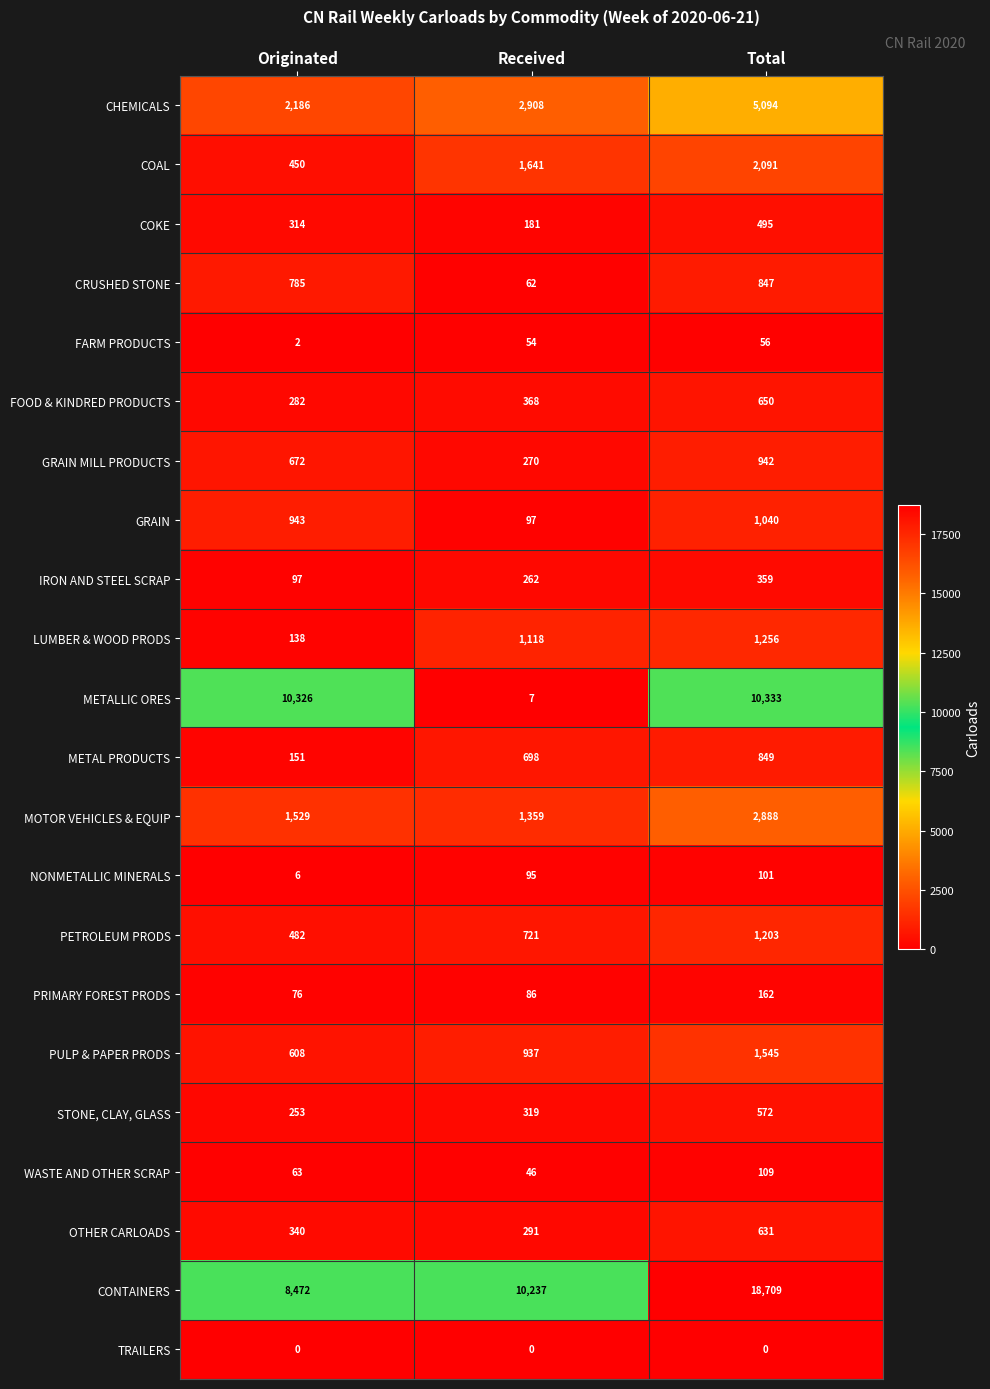

At which category is the sum across all series the highest?

Total